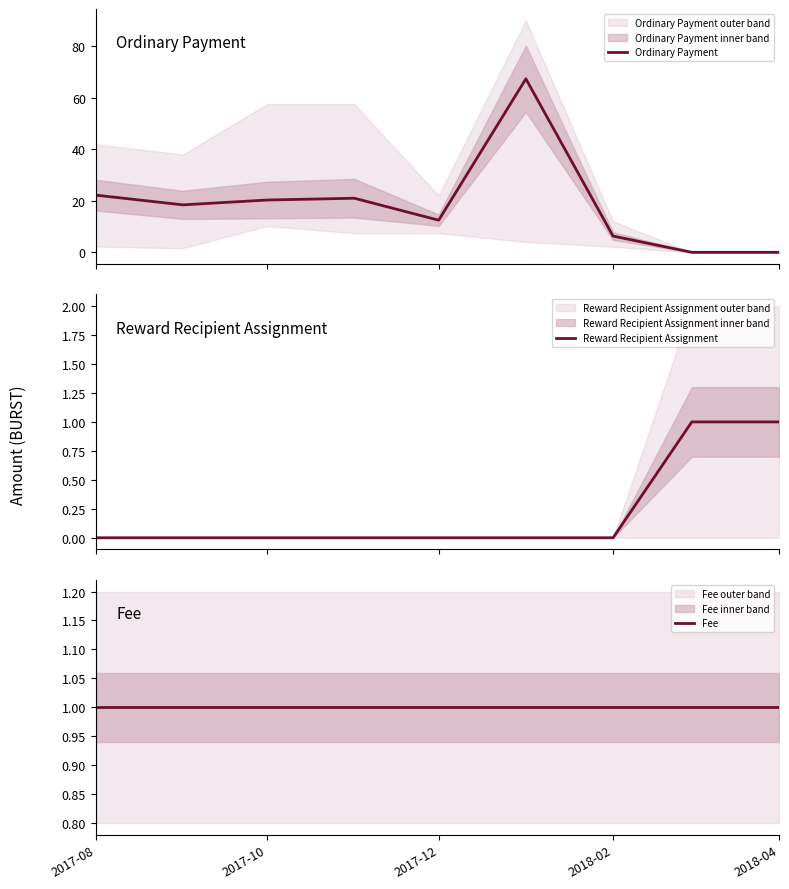

What is the maximum value for Ordinary Payment?

67.4